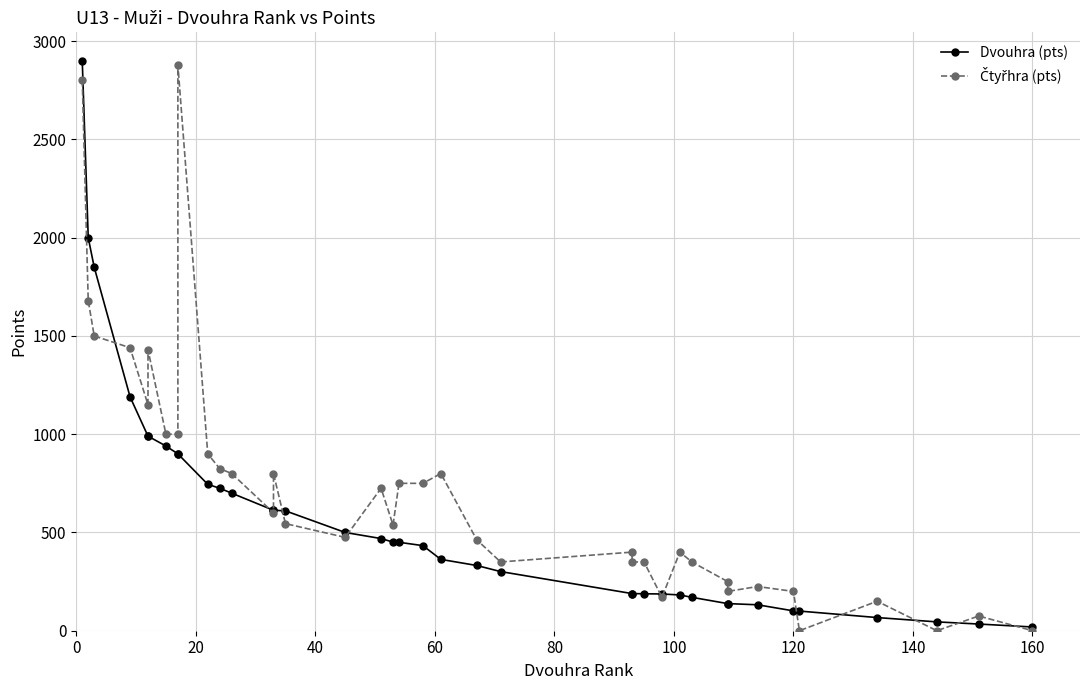

What is the difference between the highest and lowest values at 20?

320